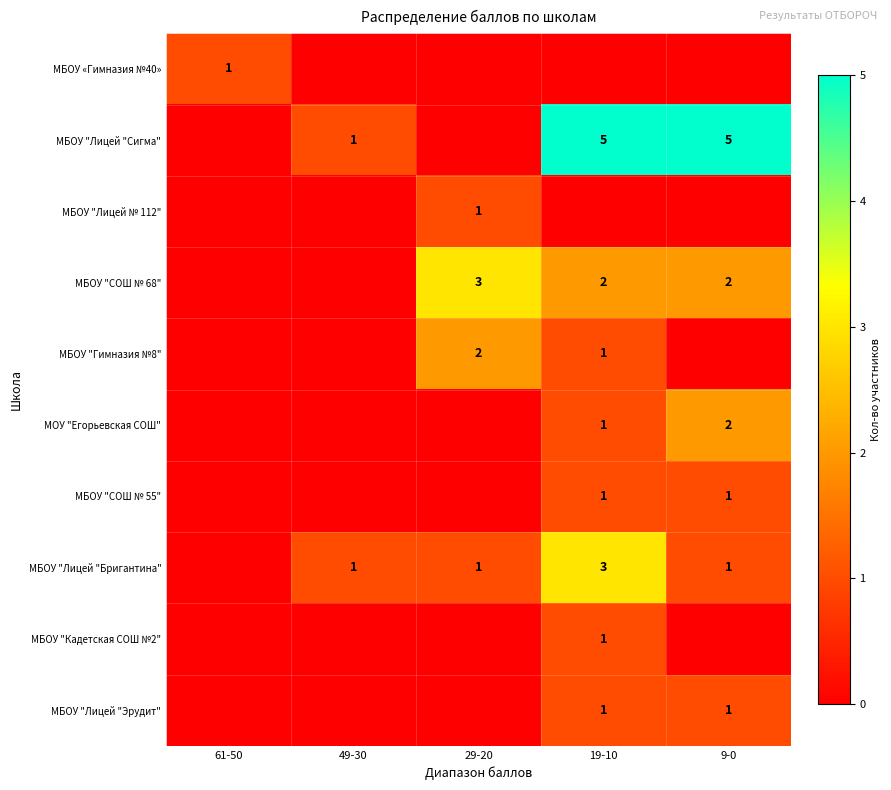

Is it true that МБОУ "СОШ № 68" equals 2 at 19-10?

True